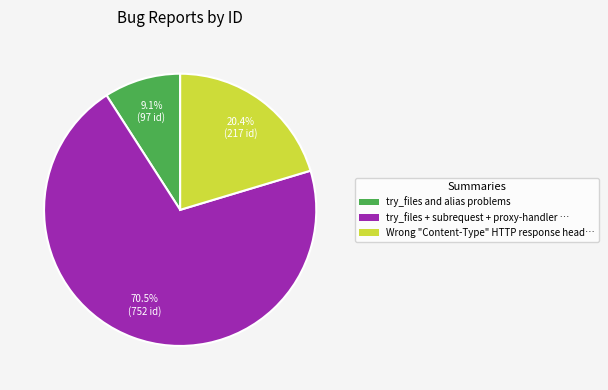

Is there a majority slice in this chart?

Yes